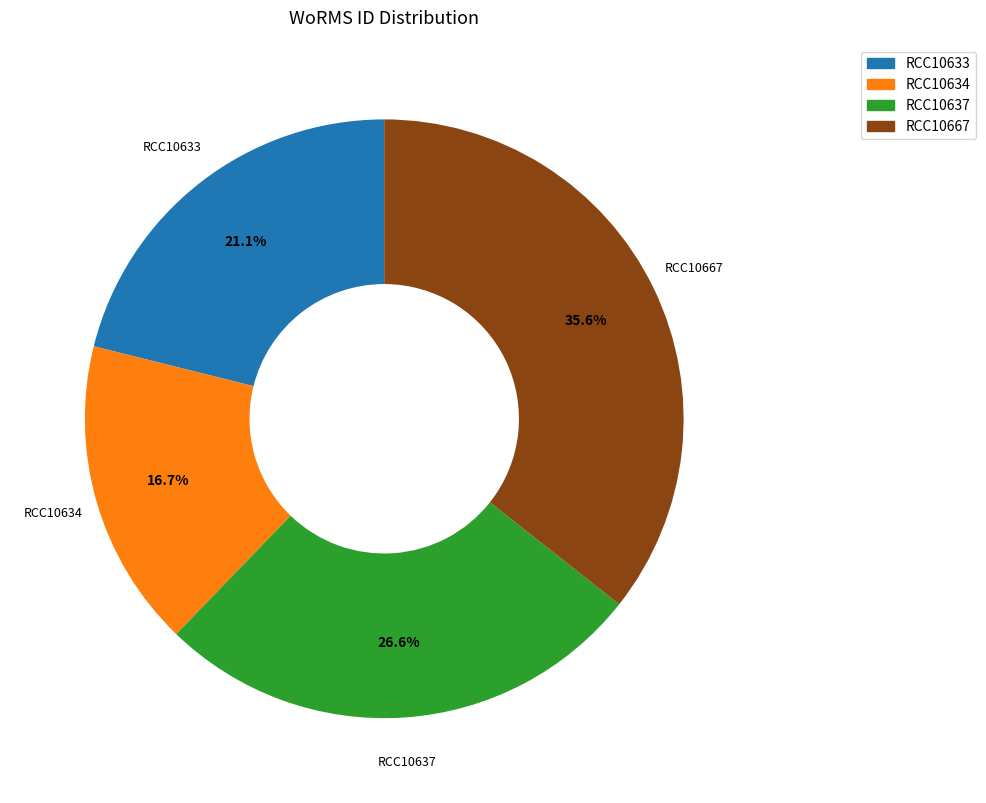

Is there any slice that represents more than half of the pie?

No